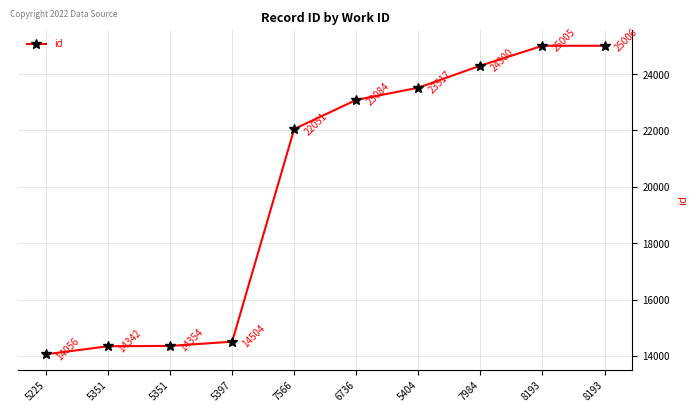

The chart shows a value of 39556 at 5404. True or false?

False